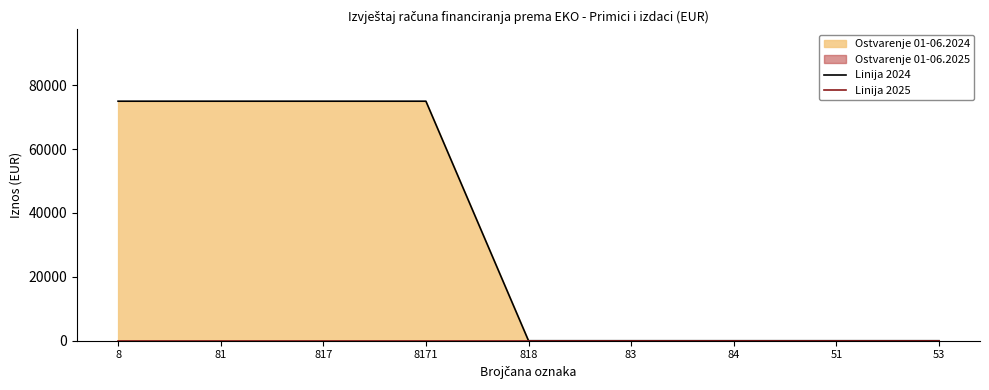

What position from the right is 83?

4